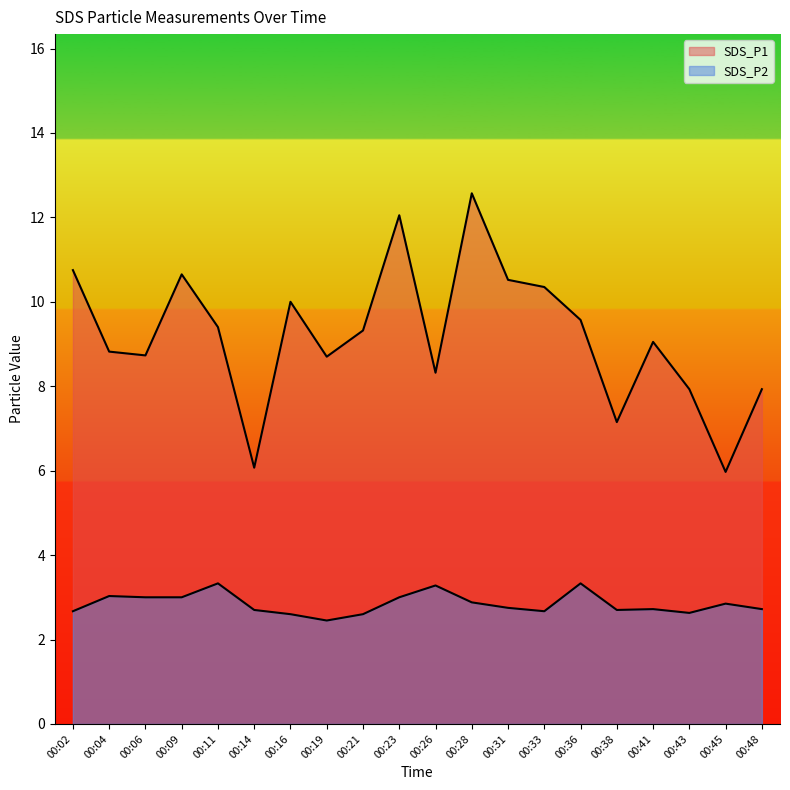

What are all the series names shown in the legend?

SDS_P1, SDS_P2